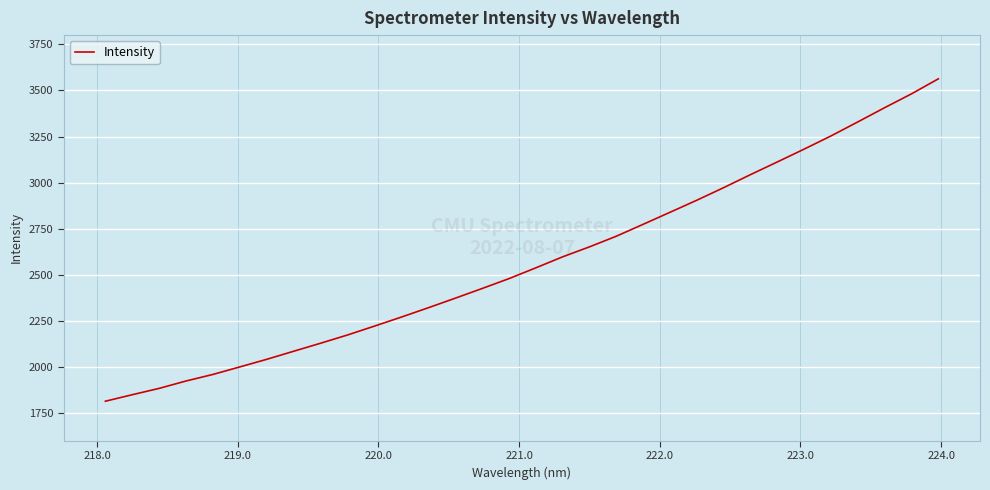

Count the number of data series in this chart.

1